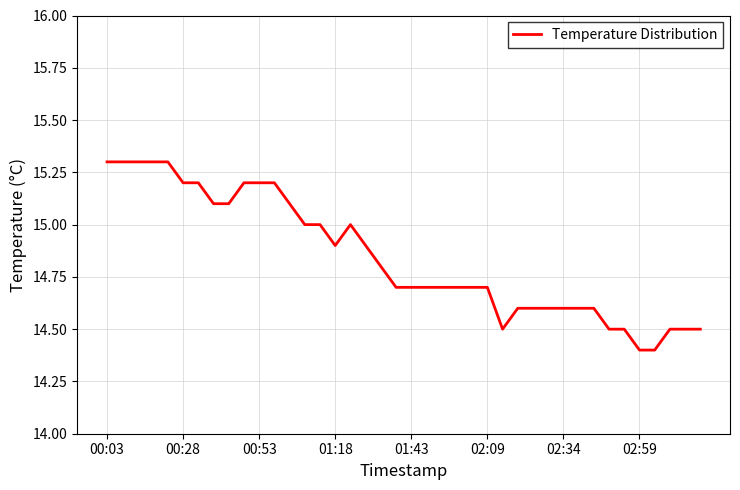

How many distinct data groups are displayed?

1